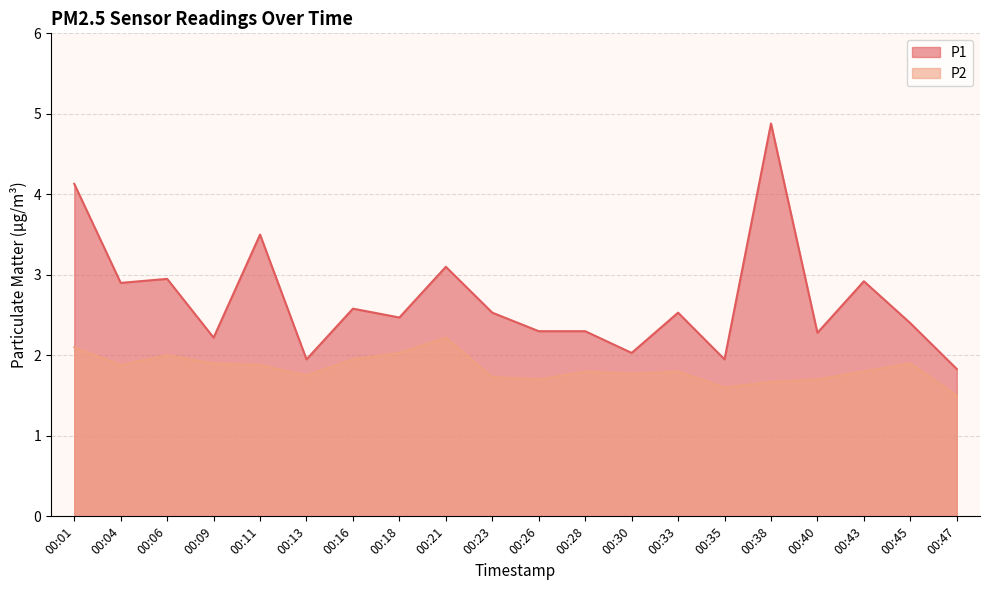

What is the spread (max minus min) of values at 00:30?

0.3